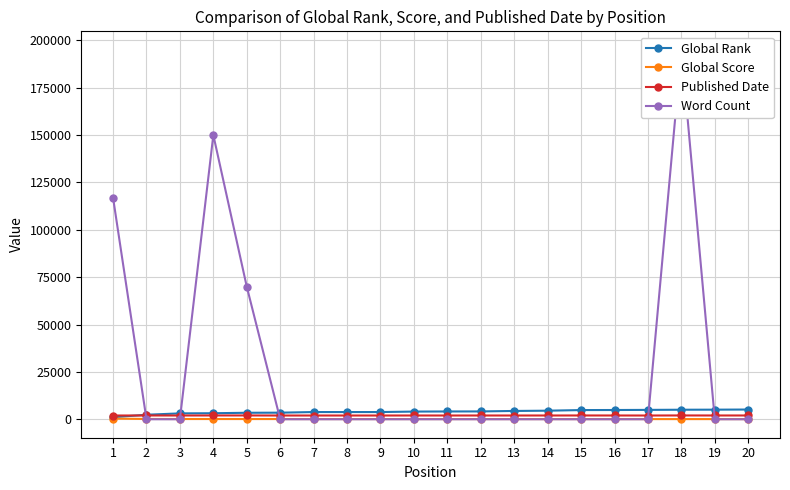

What is the value of the Global Rank point at the 12th from the left?

4131